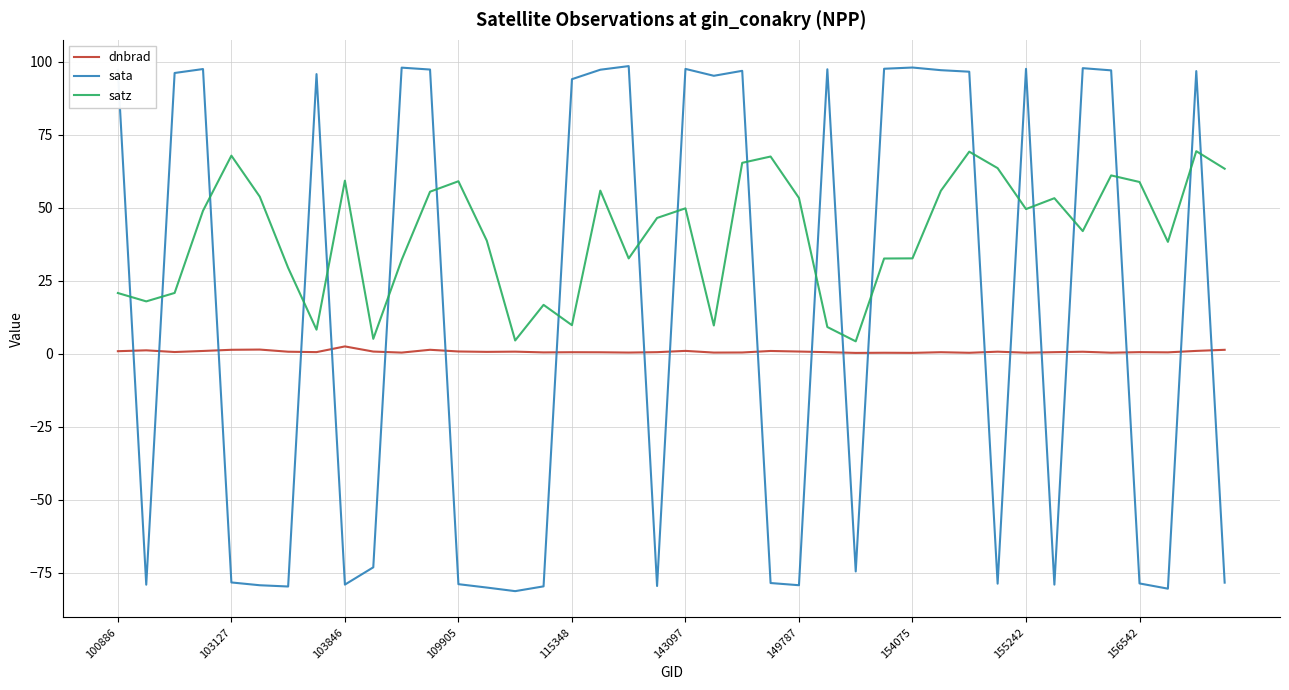

Which series has the largest total across all categories?

satz